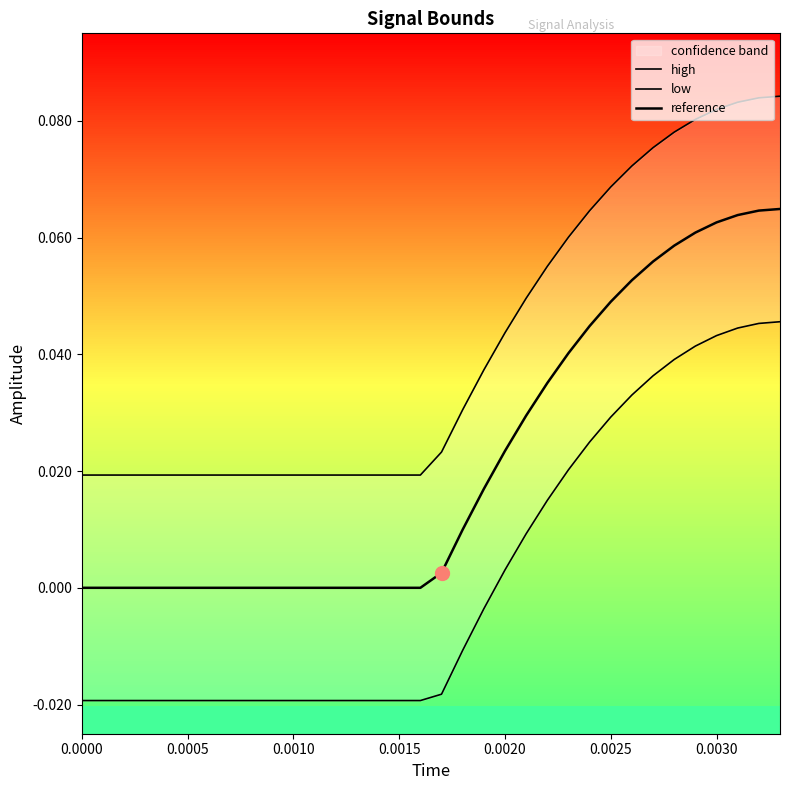

Is this an area chart (filled region under the line)?

No